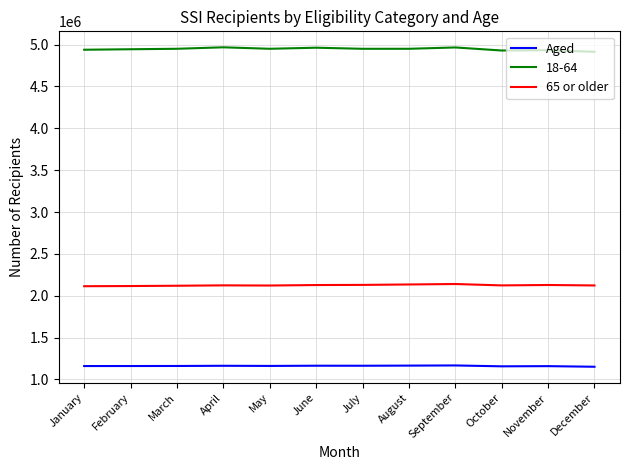

What is the smallest value displayed?

1151940